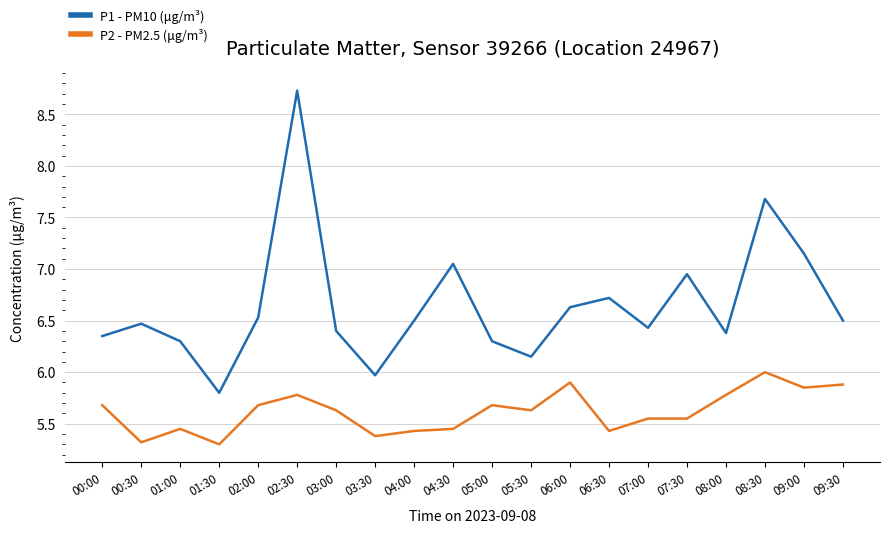

True or false: P1 - PM10 (μg/m³) has a value of 10.7 at 00:00.

False